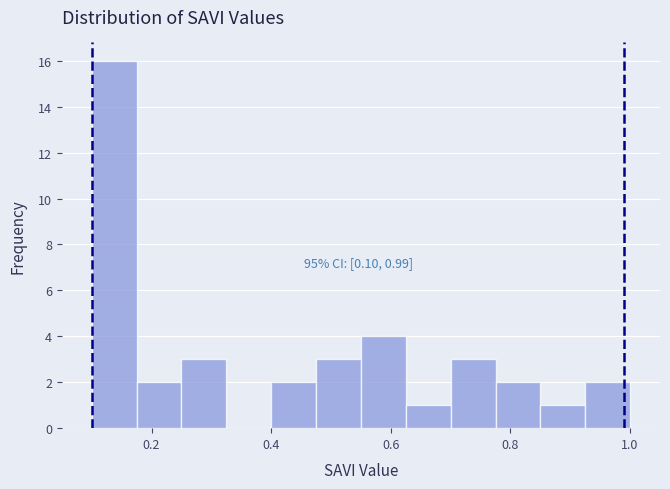

Around what value on the x-axis is the tallest bar? Give the approximate position of its centre, as read against the axis.

0.14